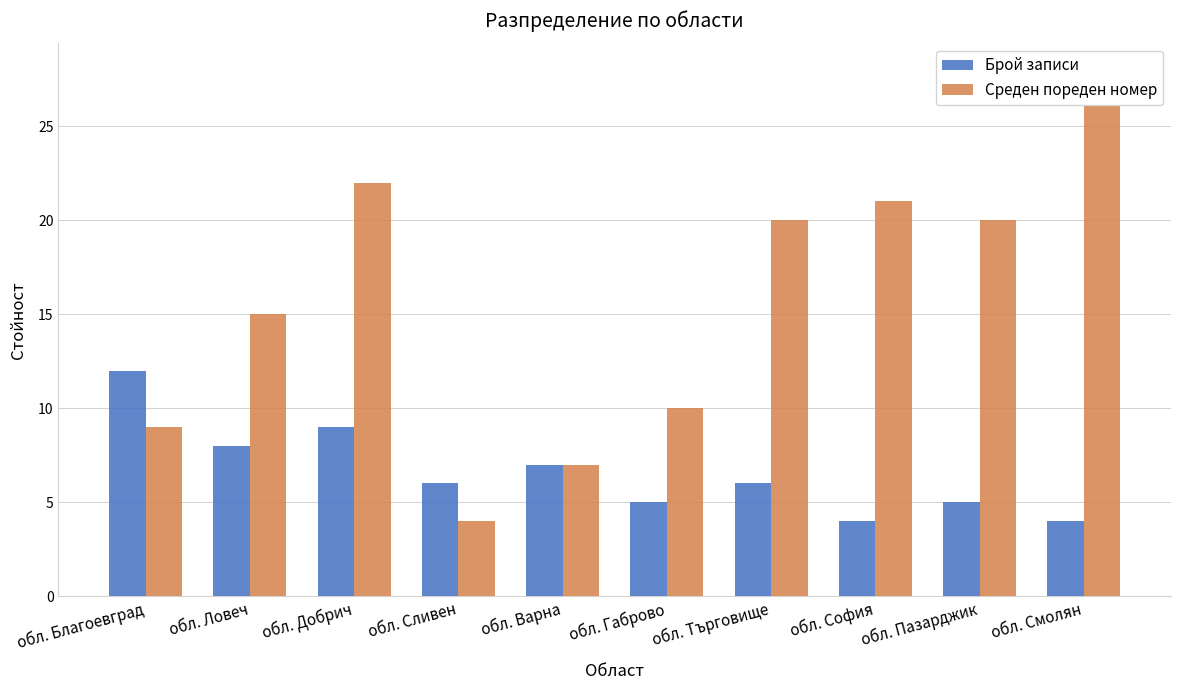

What are all the series names shown in the legend?

Брой записи, Среден пореден номер